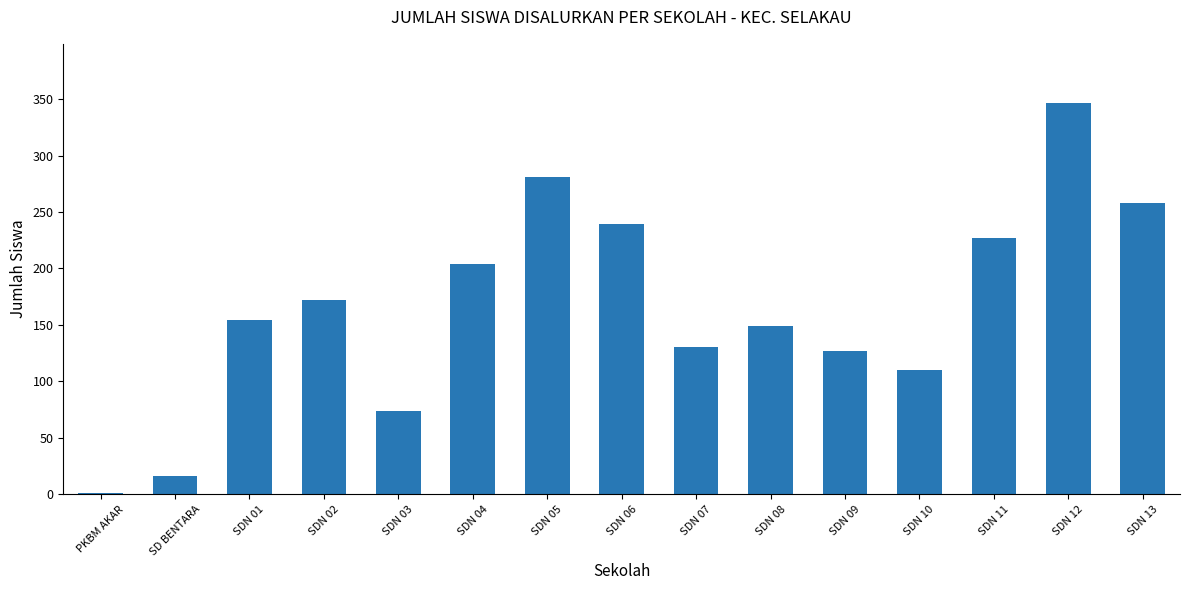

Count the number of categories in the chart.

15